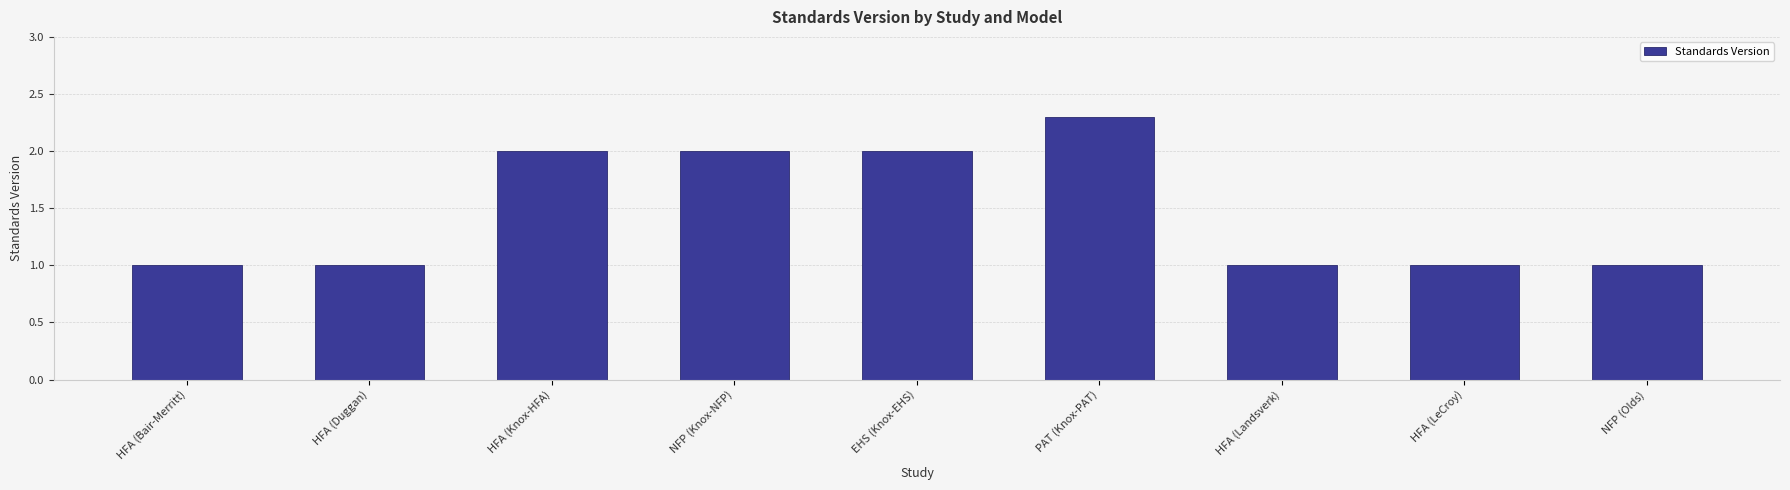

True or false: the data shows 1.7 at HFA (Landsverk).

False